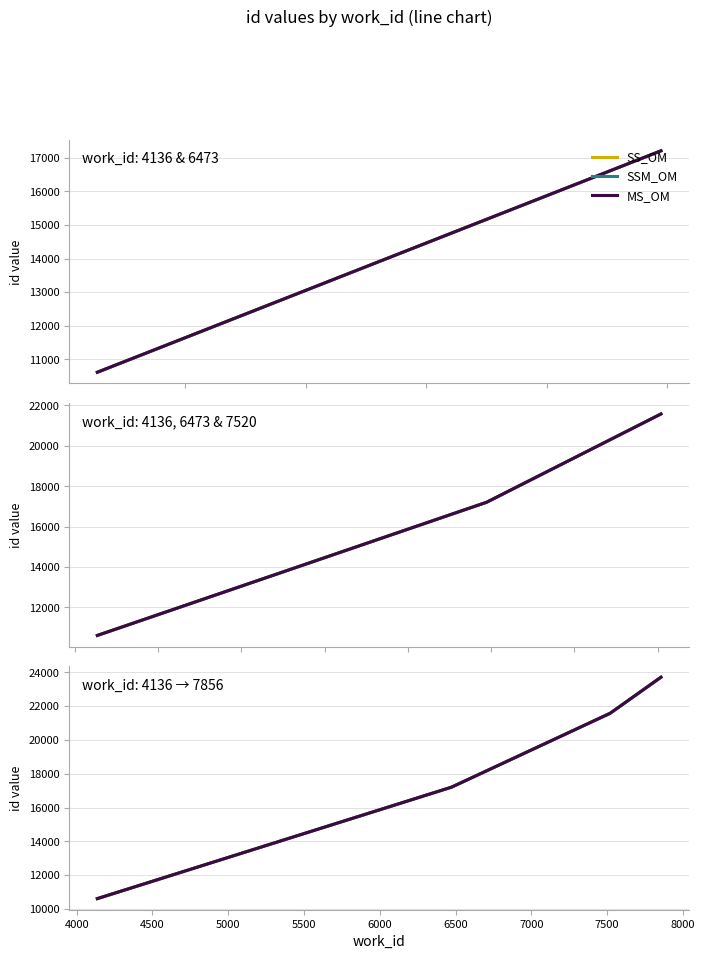

Which series has the largest total across all categories?

MS_OM